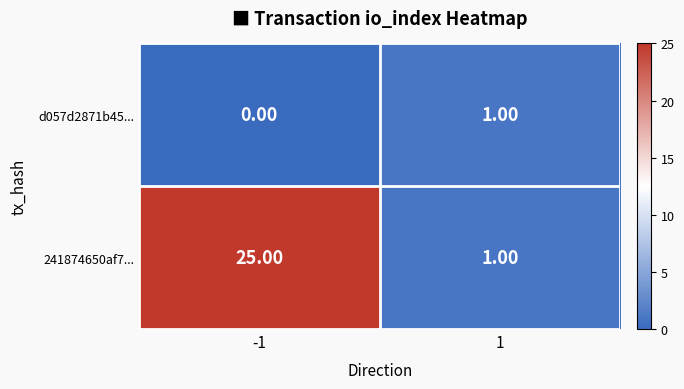

What is the sum of the 241874650af7... values at 1 and -1?

26